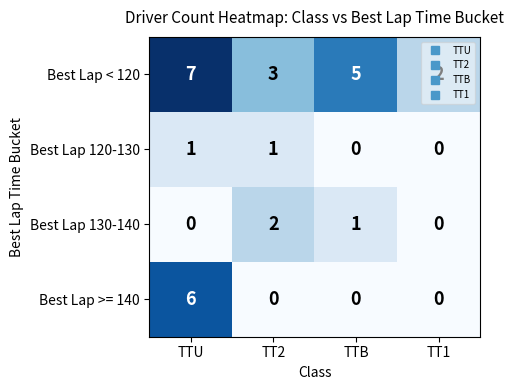

Which series has the largest range (max minus min)?

Best Lap >= 140